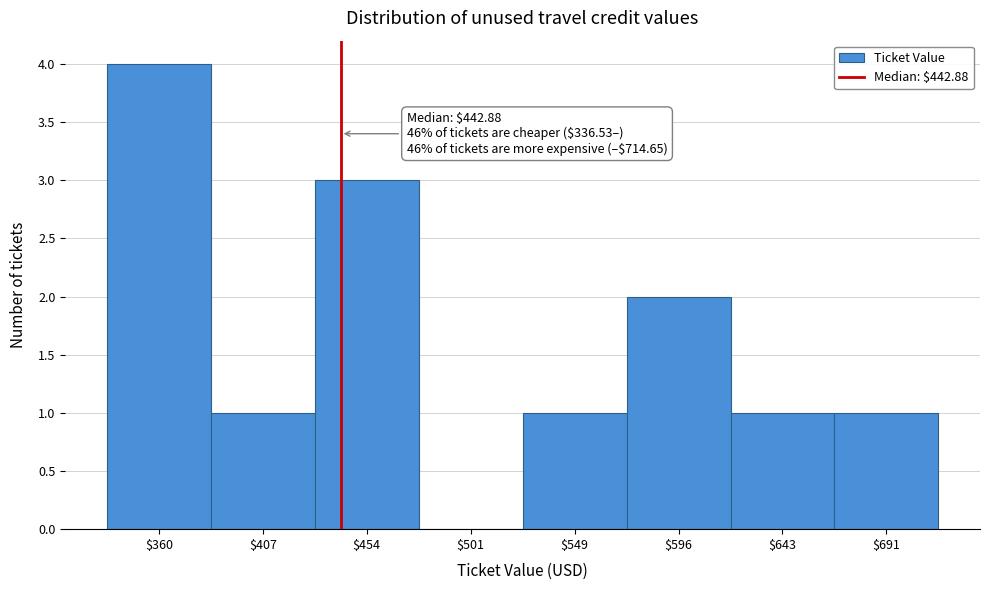

Which range on the x-axis has the tallest bar?

335 to 385